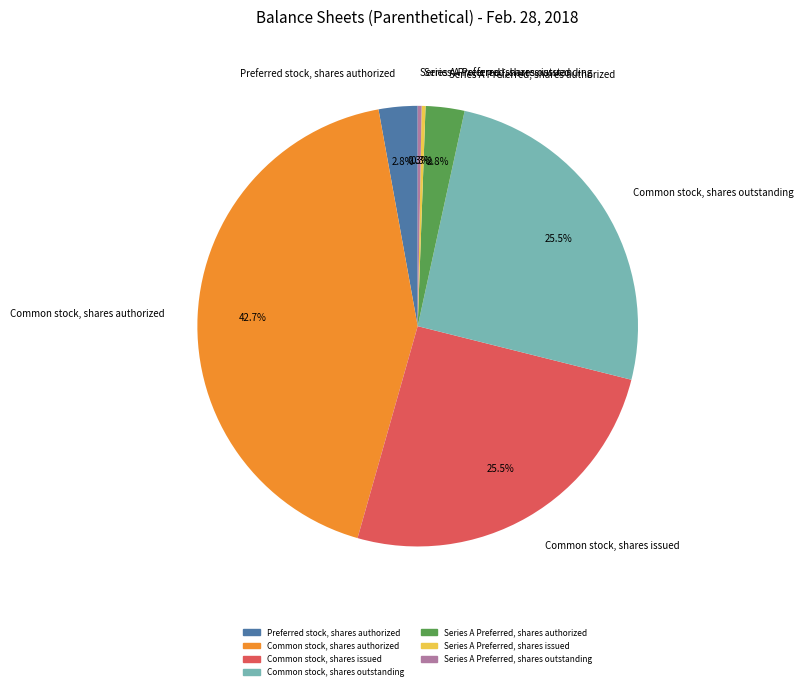

Between Series A Preferred, shares outstanding and Common stock, shares issued, which is larger?

Common stock, shares issued